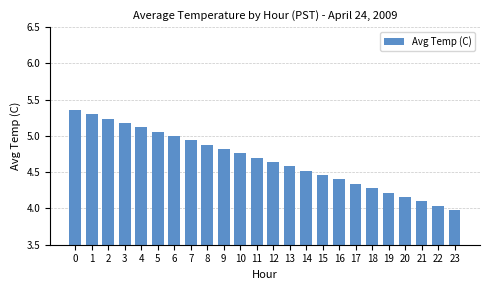

What is the approximate value at 16?

4.4